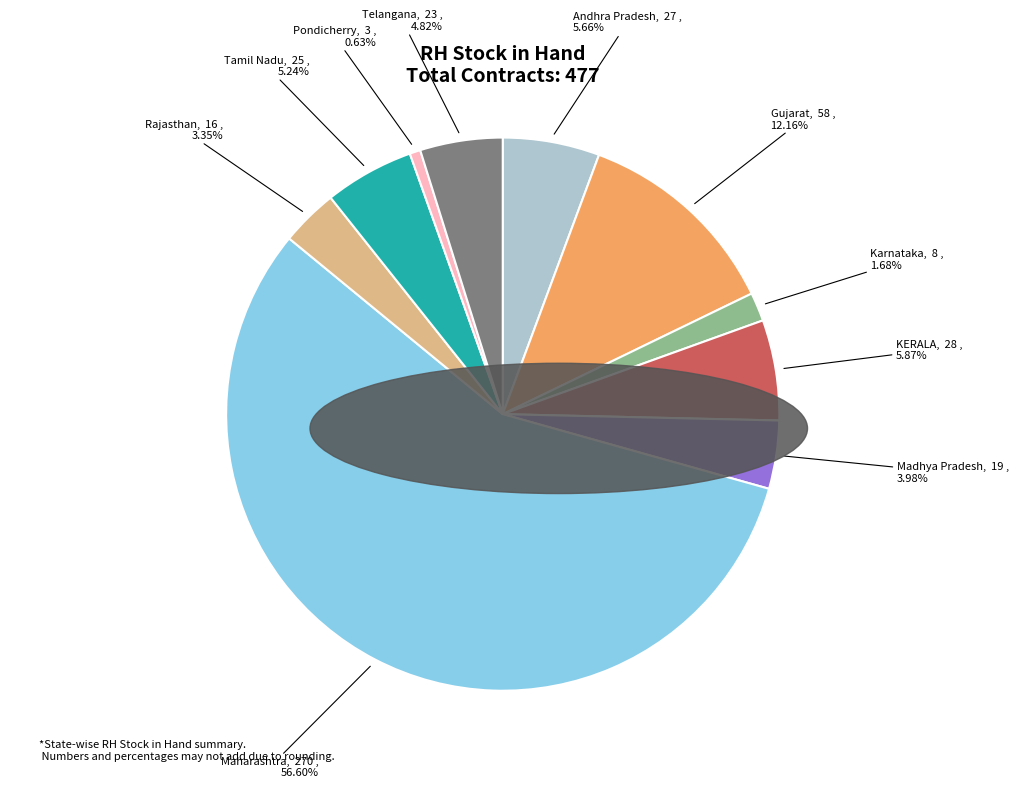

True or false: Pondicherry accounts for 1% of the total.

True